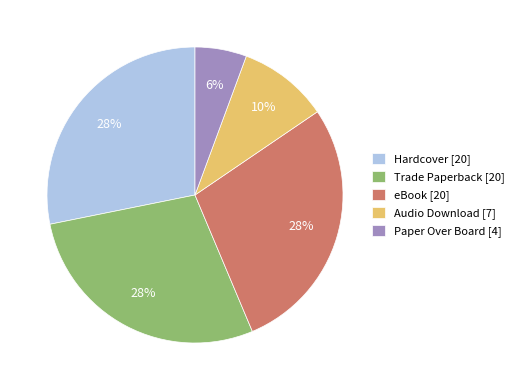

True or false: Audio Download accounts for 1% of the total.

False